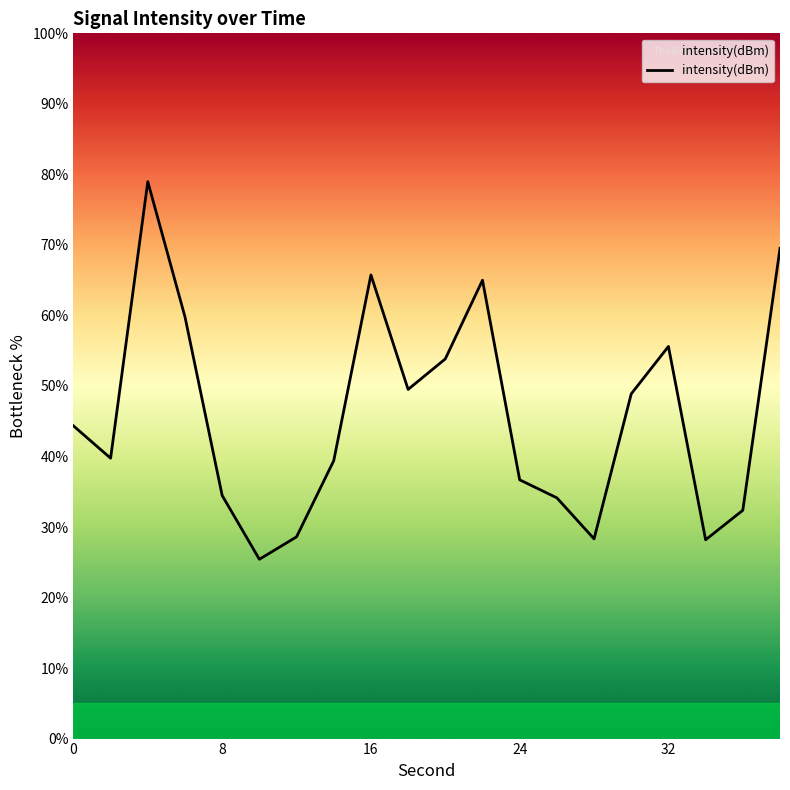

What is the smallest value displayed?

25.4